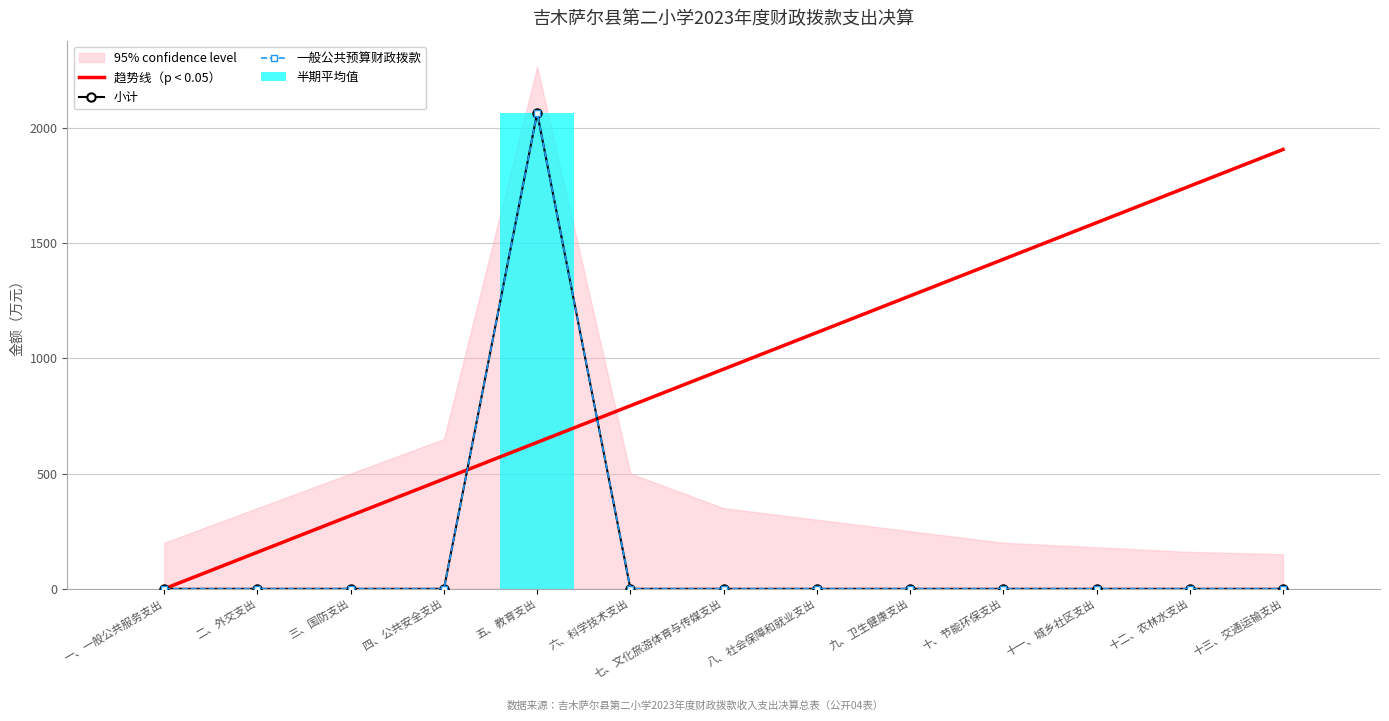

Reading right to left, list all the values displayed in this chart.

趋势线（p < 0.05）: 十三、交通运输支出=1906.7	十二、农林水支出=1747.8	十一、城乡社区支出=1588.9	十、节能环保支出=1430.0	九、卫生健康支出=1271.2	八、社会保障和就业支出=1112.2	七、文化旅游体育与传媒支出=953.4	六、科学技术支出=794.5	五、教育支出=635.6	四、公共安全支出=476.7	三、国防支出=317.8	二、外交支出=158.9	一、一般公共服务支出=0.0
小计: 十三、交通运输支出=0.0	十二、农林水支出=0.0	十一、城乡社区支出=0.0	十、节能环保支出=0.0	九、卫生健康支出=0.0	八、社会保障和就业支出=0.0	七、文化旅游体育与传媒支出=0.0	六、科学技术支出=0.0	五、教育支出=2065.6	四、公共安全支出=0.0	三、国防支出=0.0	二、外交支出=0.0	一、一般公共服务支出=0.0
一般公共预算财政拨款: 十三、交通运输支出=0.0	十二、农林水支出=0.0	十一、城乡社区支出=0.0	十、节能环保支出=0.0	九、卫生健康支出=0.0	八、社会保障和就业支出=0.0	七、文化旅游体育与传媒支出=0.0	六、科学技术支出=0.0	五、教育支出=2065.6	四、公共安全支出=0.0	三、国防支出=0.0	二、外交支出=0.0	一、一般公共服务支出=0.0
半期平均值: 十三、交通运输支出=0.0	十二、农林水支出=0.0	十一、城乡社区支出=0.0	十、节能环保支出=0.0	九、卫生健康支出=0.0	八、社会保障和就业支出=0.0	七、文化旅游体育与传媒支出=0.0	六、科学技术支出=0.0	五、教育支出=2065.6	四、公共安全支出=0.0	三、国防支出=0.0	二、外交支出=0.0	一、一般公共服务支出=0.0